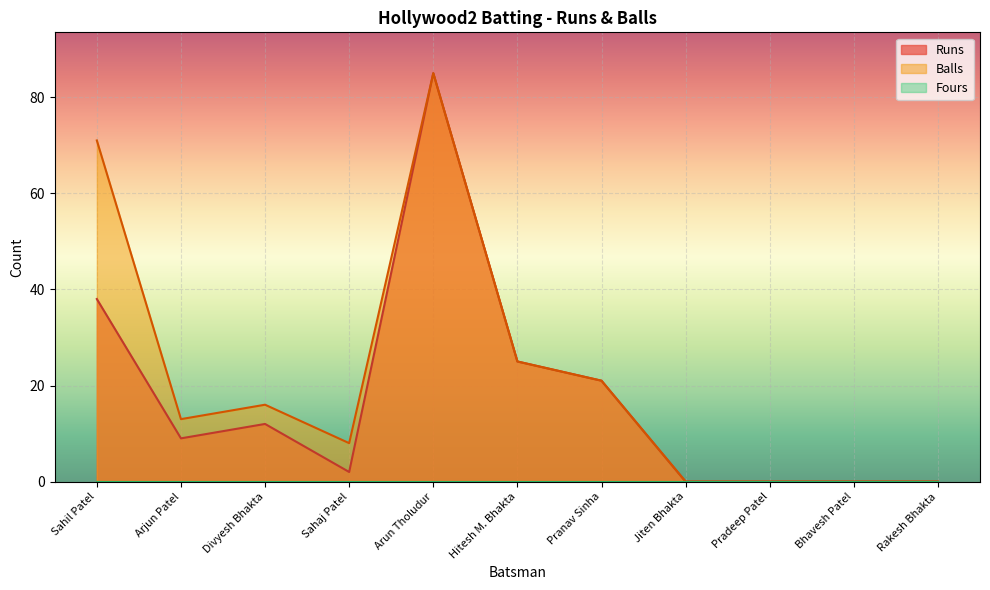

Count the number of categories in the chart.

11